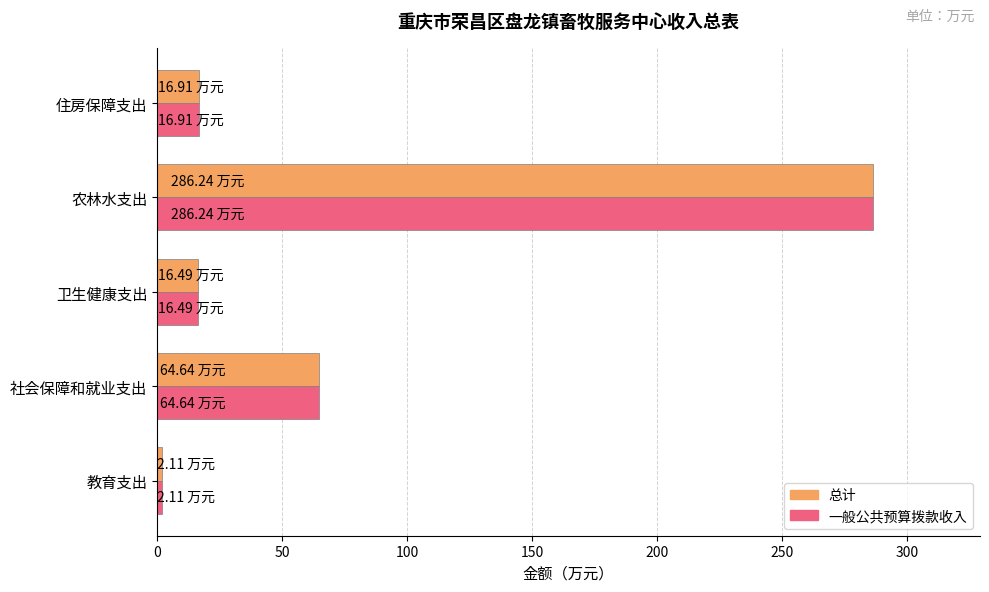

What is the average value of the 一般公共预算拨款收入 series?

77.3